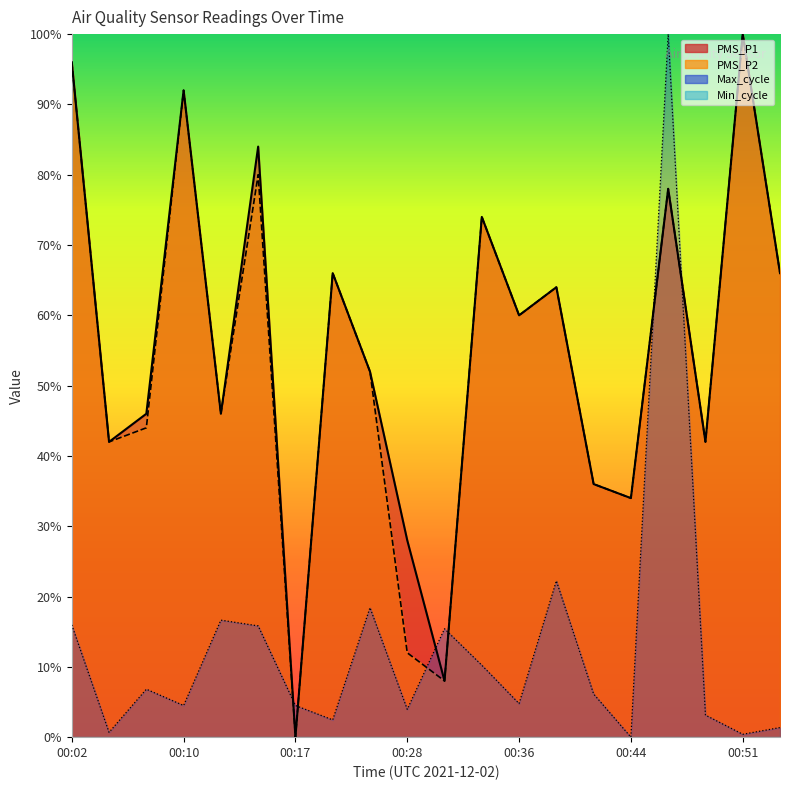

At how many categories does at least one series exceed 32?

17